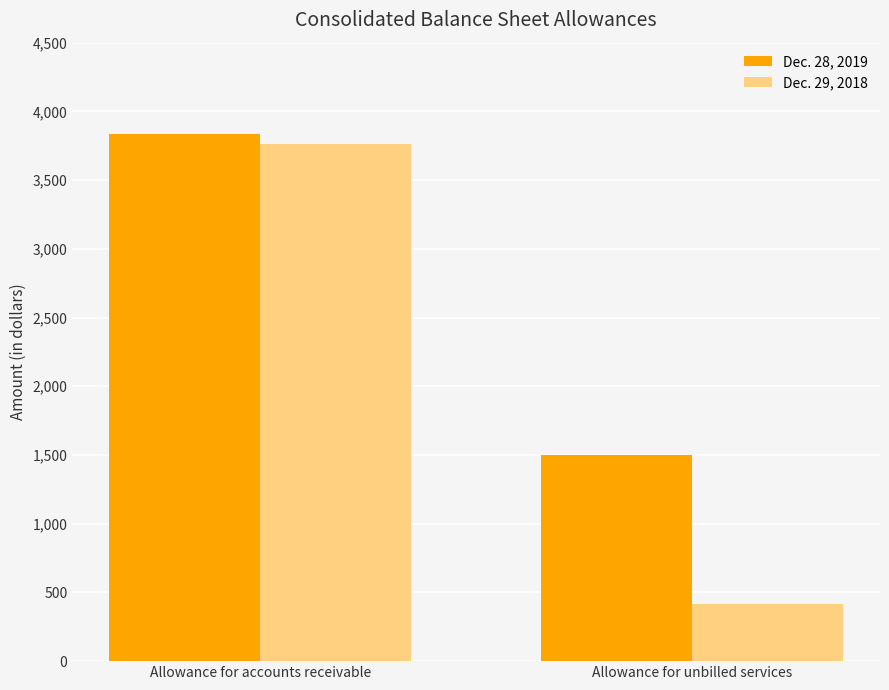

Which series has the widest spread of values?

Dec. 29, 2018